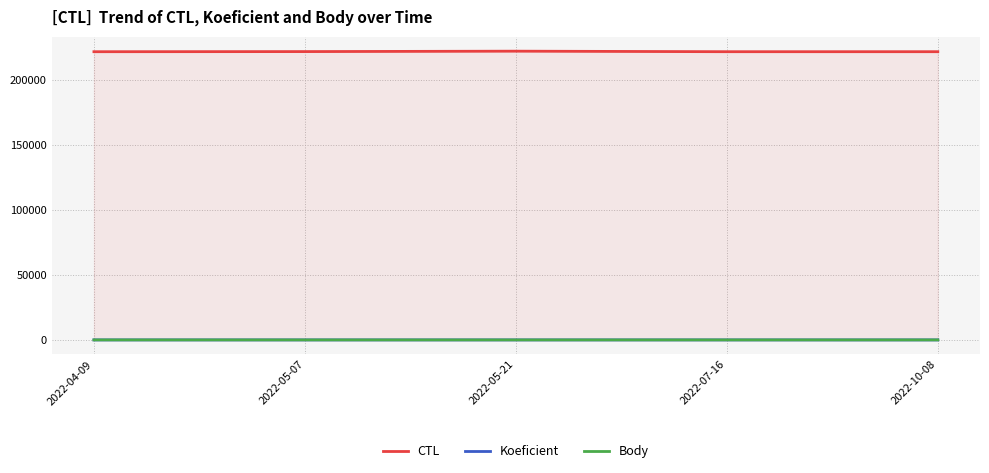

At 2022-05-21, list the series in order from largest to smallest.

CTL, Body, Koeficient